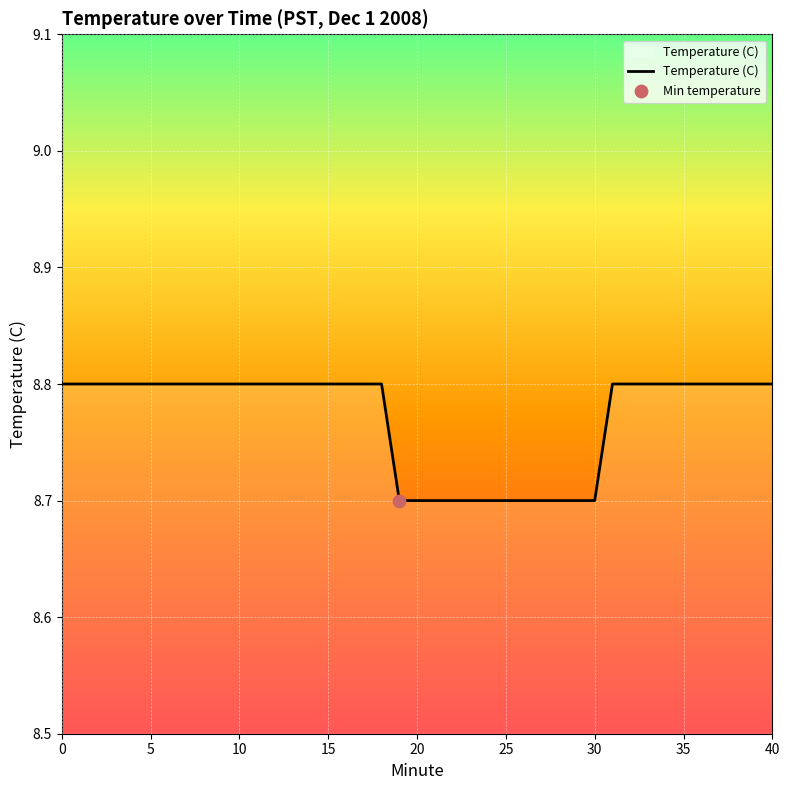

What is the minimum value shown in the chart?

8.7